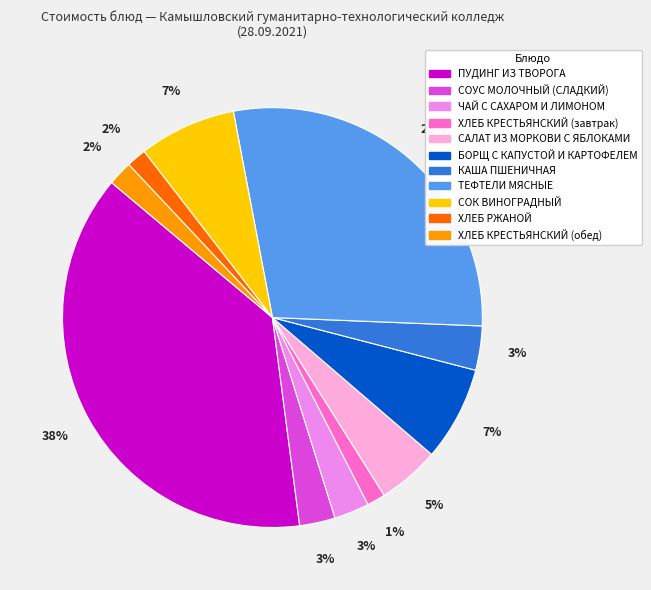

Which slice is the largest?

ПУДИНГ ИЗ ТВОРОГА